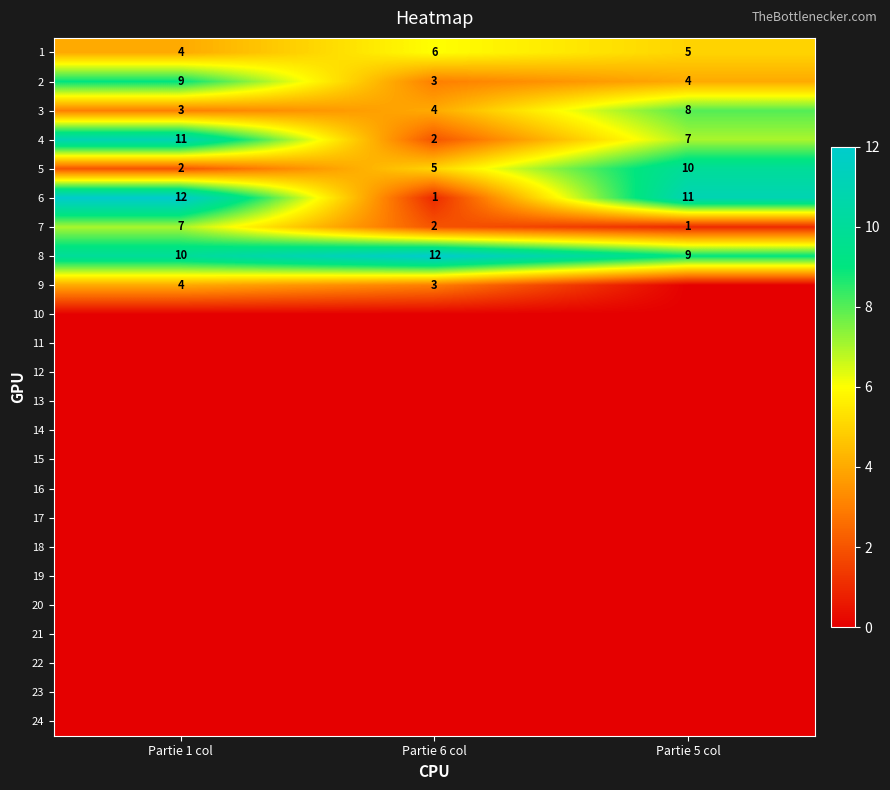

Where does the 1 series first go above 5?

Partie 6 col